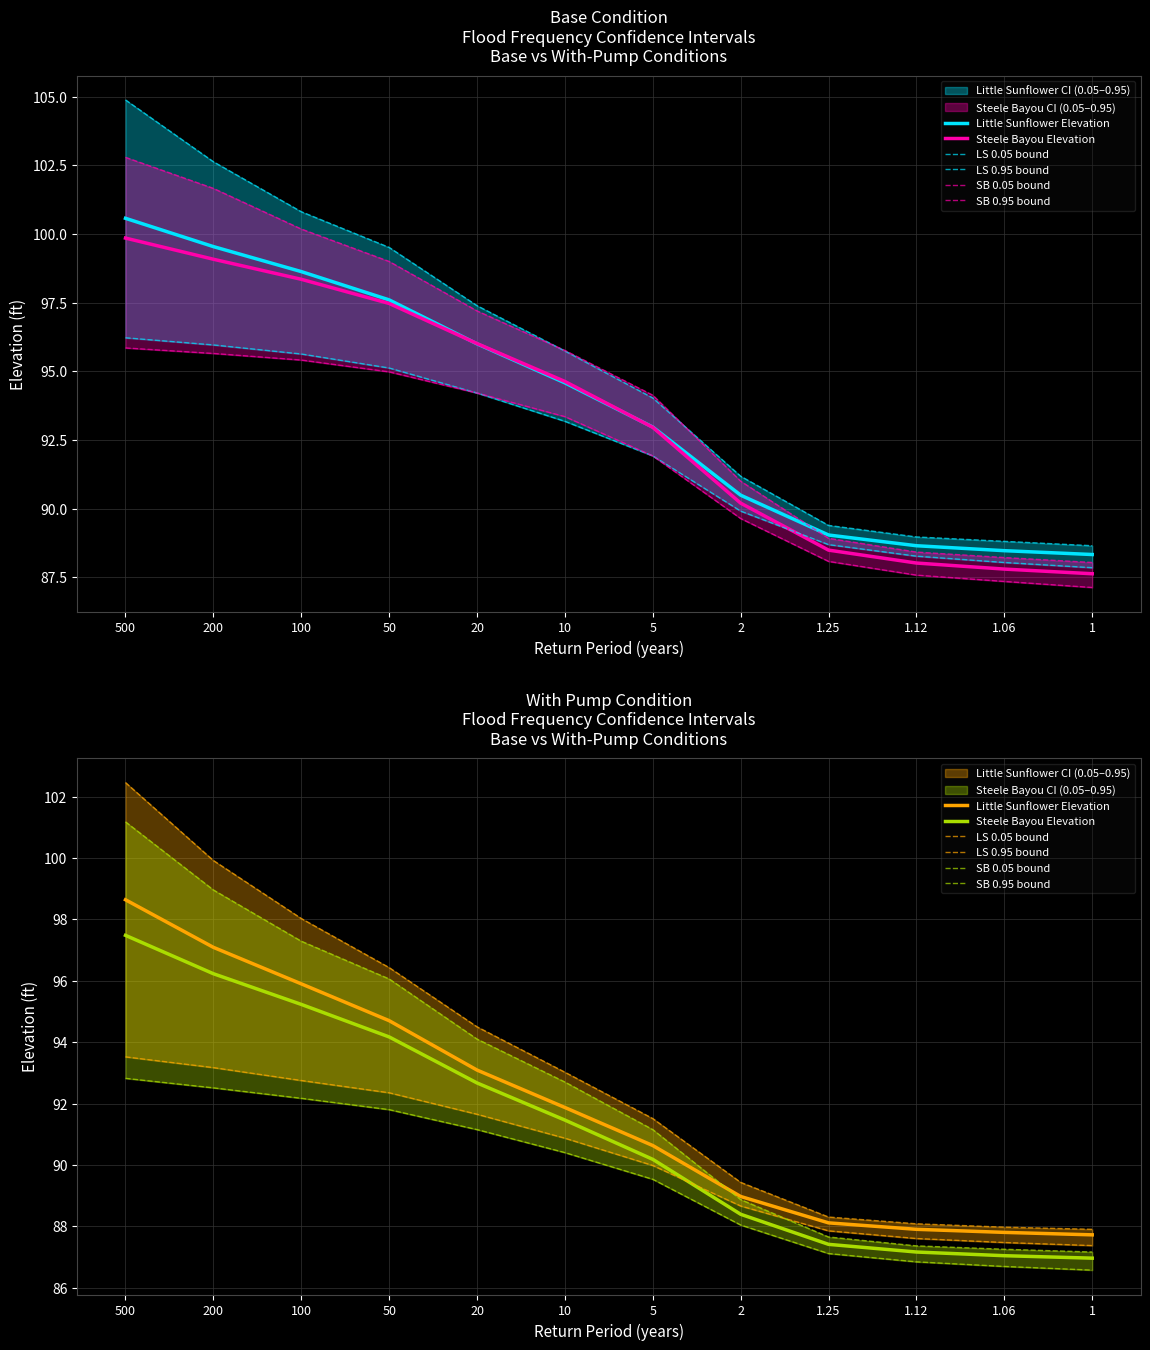

The value of LS 0.05 bound at 200 is 99.9. True or false?

True